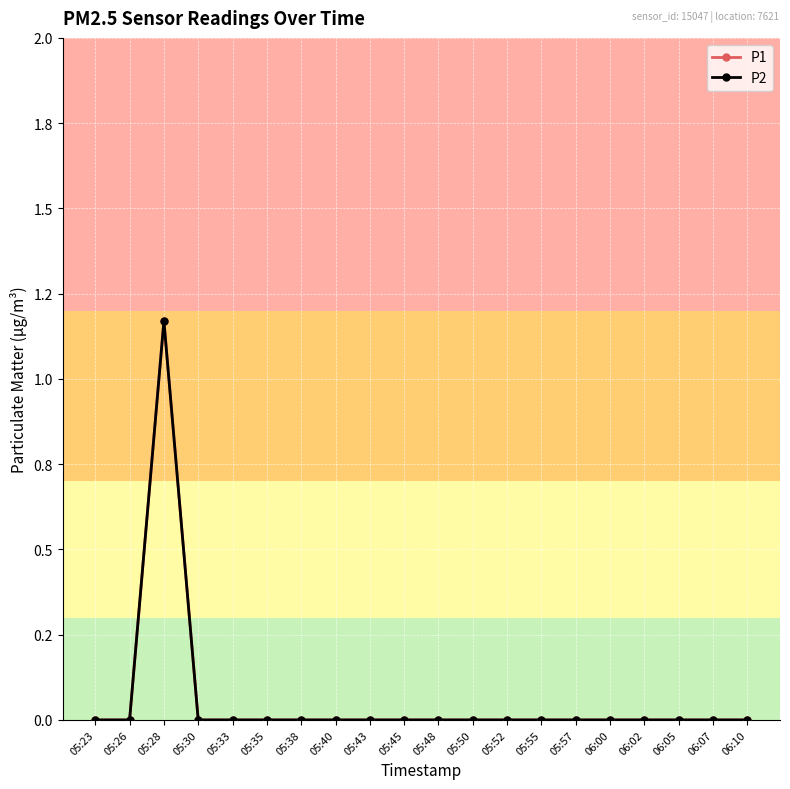

Is this an area chart (filled region under the line)?

No